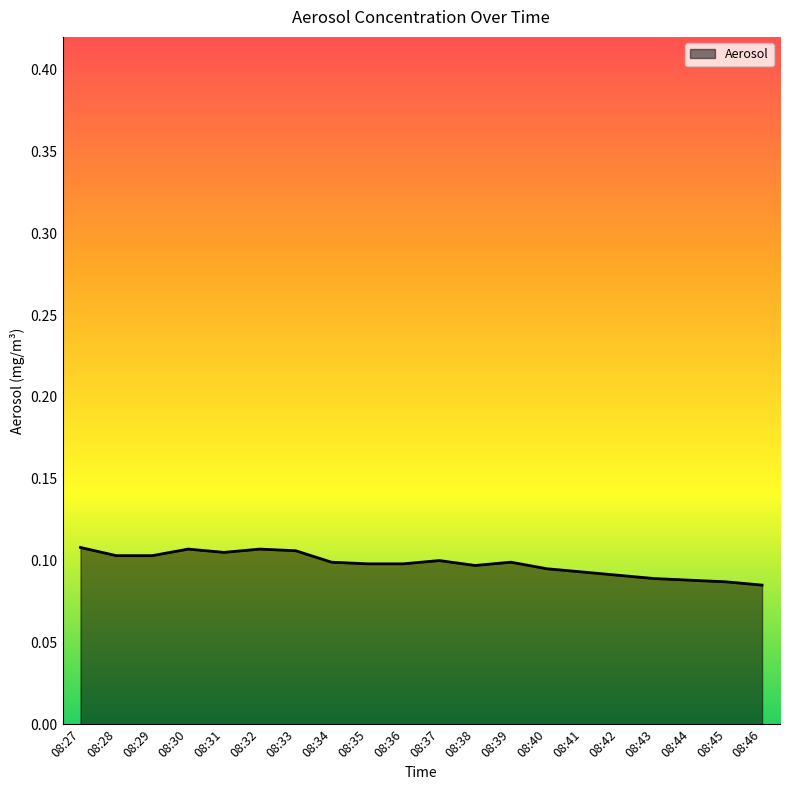

The chart shows a value of 0.2 at 08:35. True or false?

False